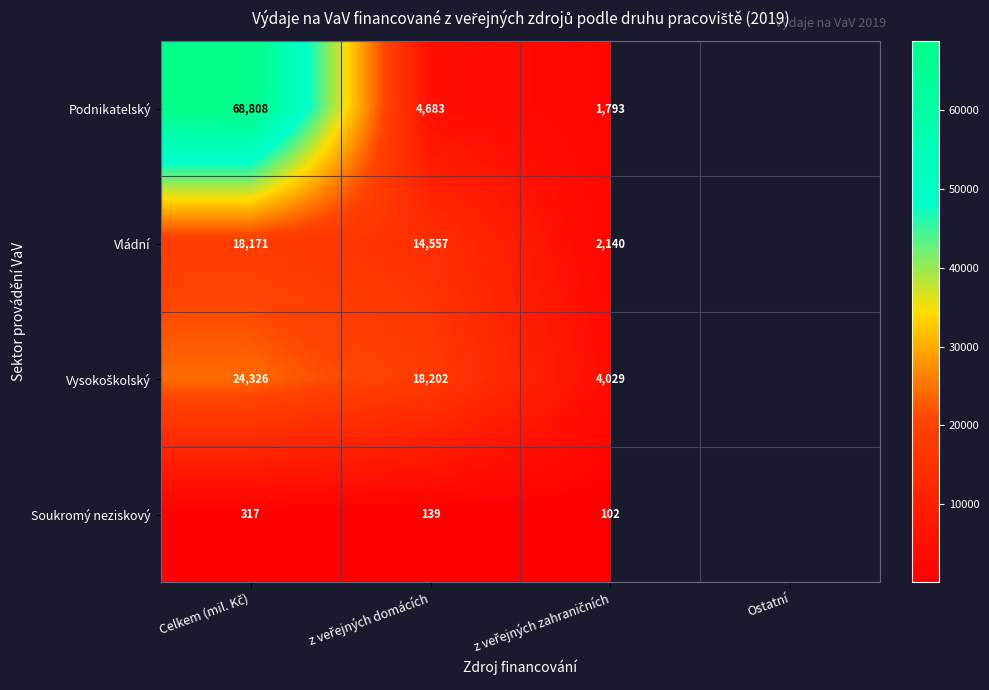

Which series has the largest range (max minus min)?

Podnikatelský